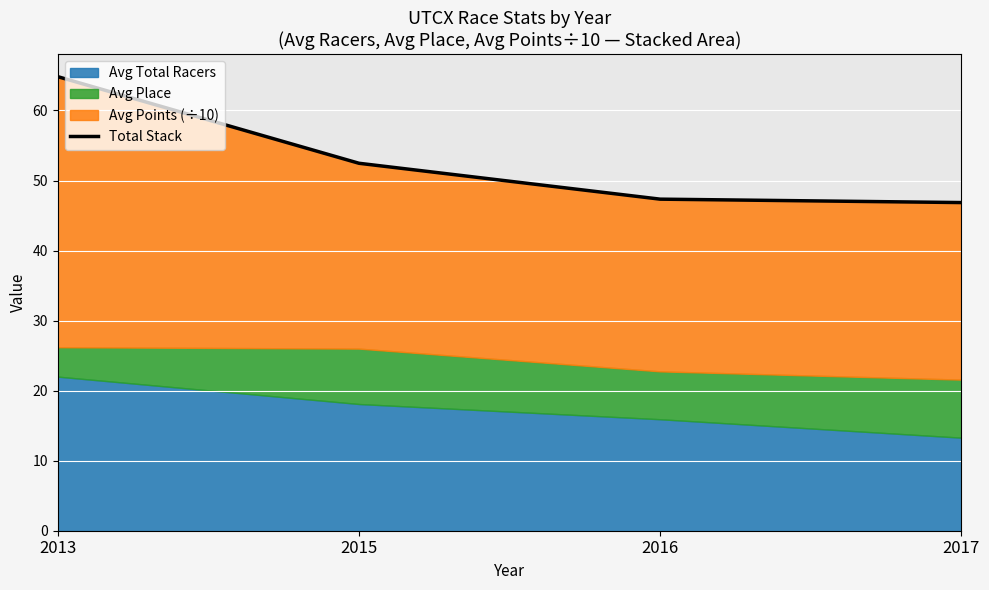

What is the smallest value displayed?

46.9